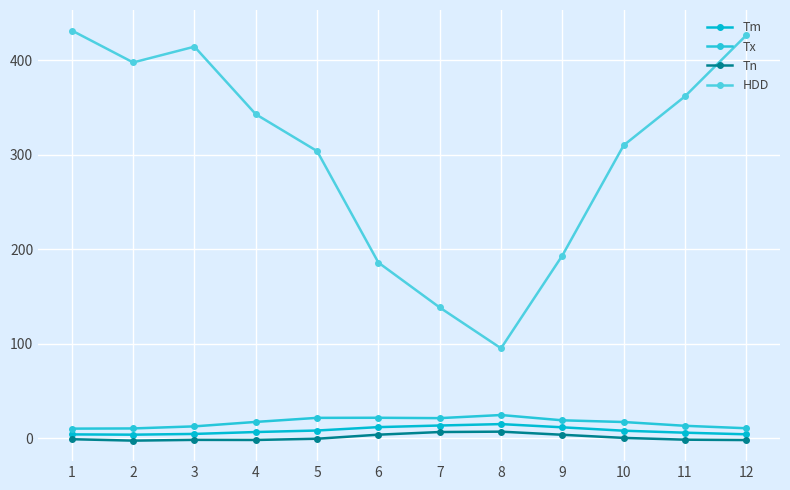

What is the minimum value for HDD?

95.2